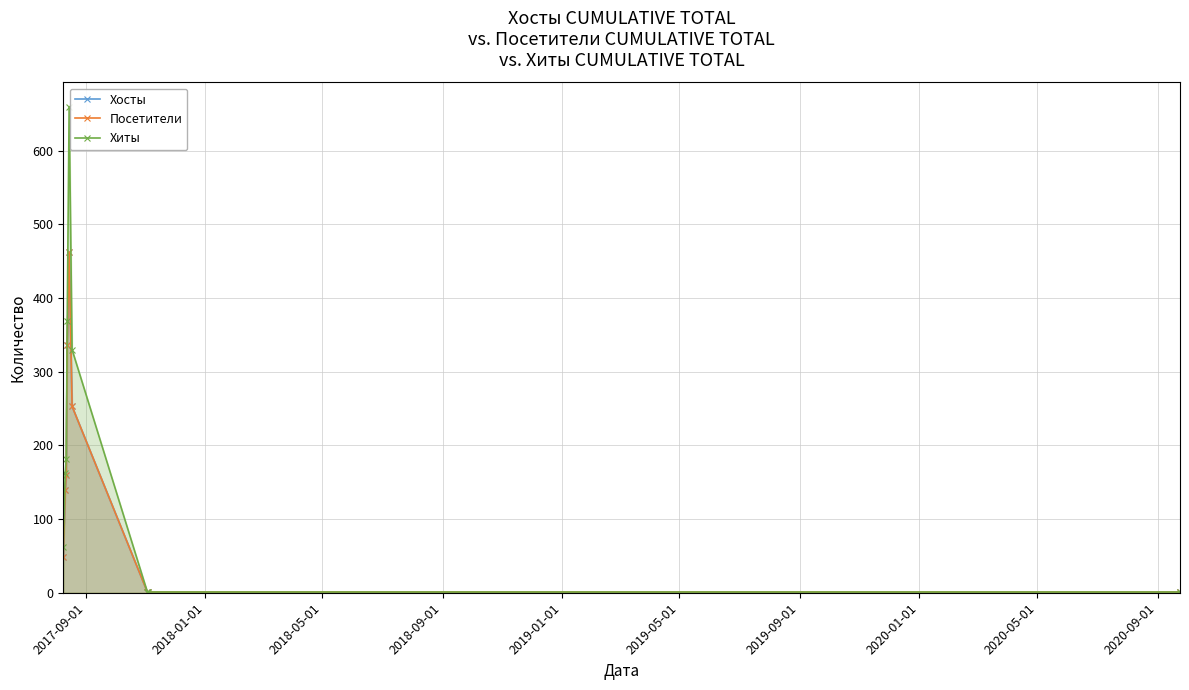

Rank the series by their maximum value, from lowest to highest.

Хосты, Посетители, Хиты